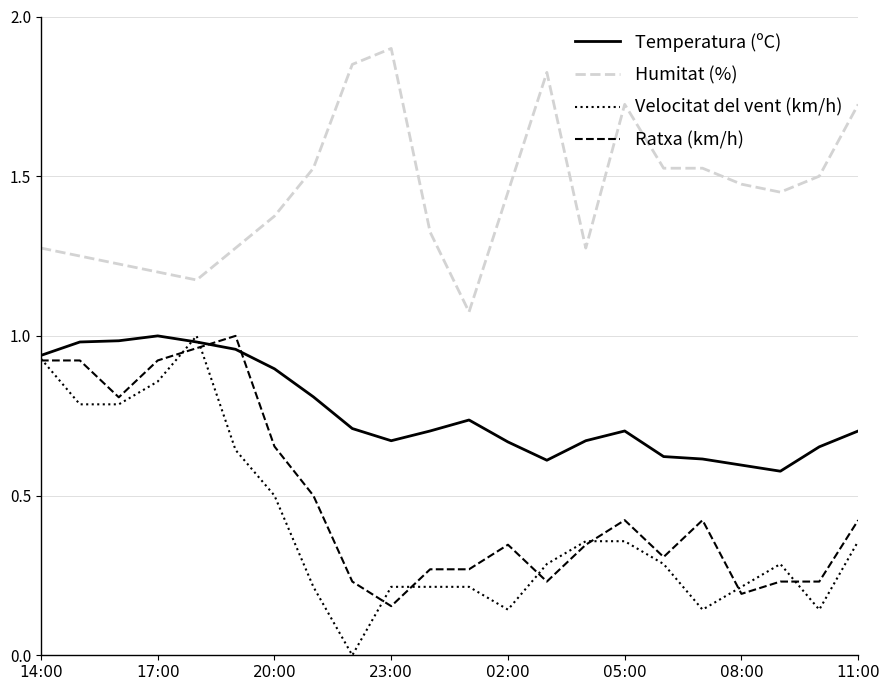

Which series has the widest spread of values?

Velocitat del vent (km/h)